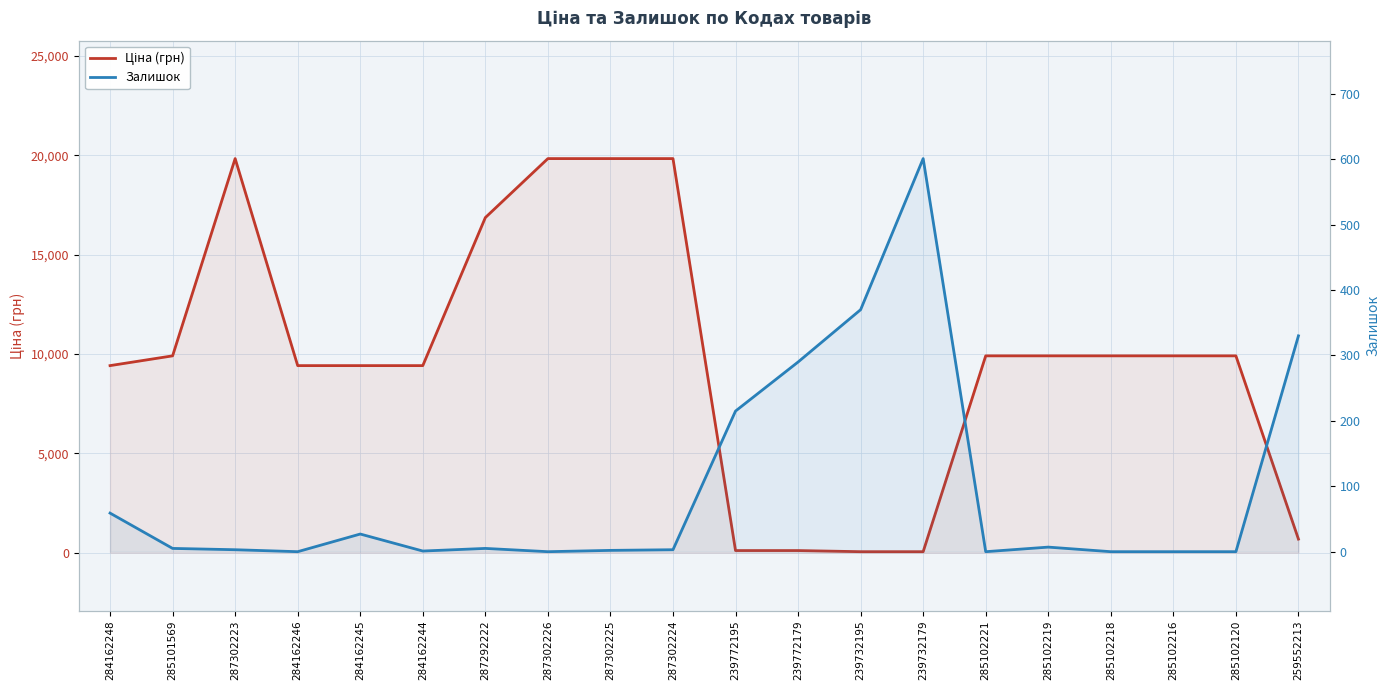

Which series changed the most between 285101569 and 287302224?

Ціна (грн)